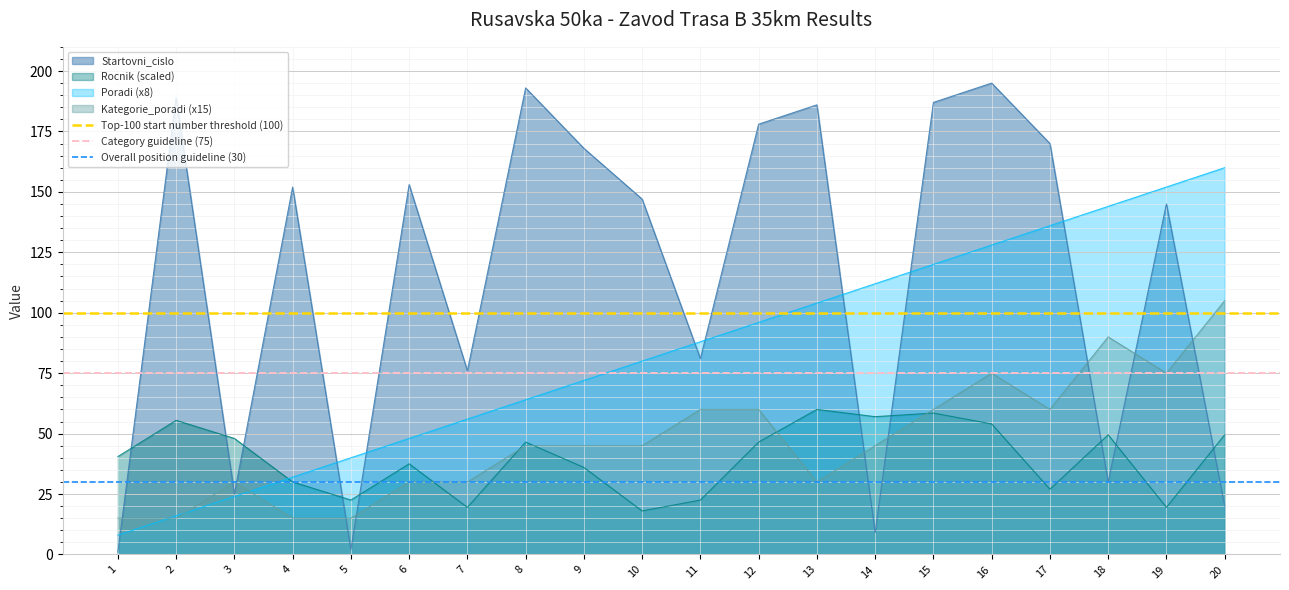

The Poradi (x8) series shows 96.0 at 12. True or false?

True